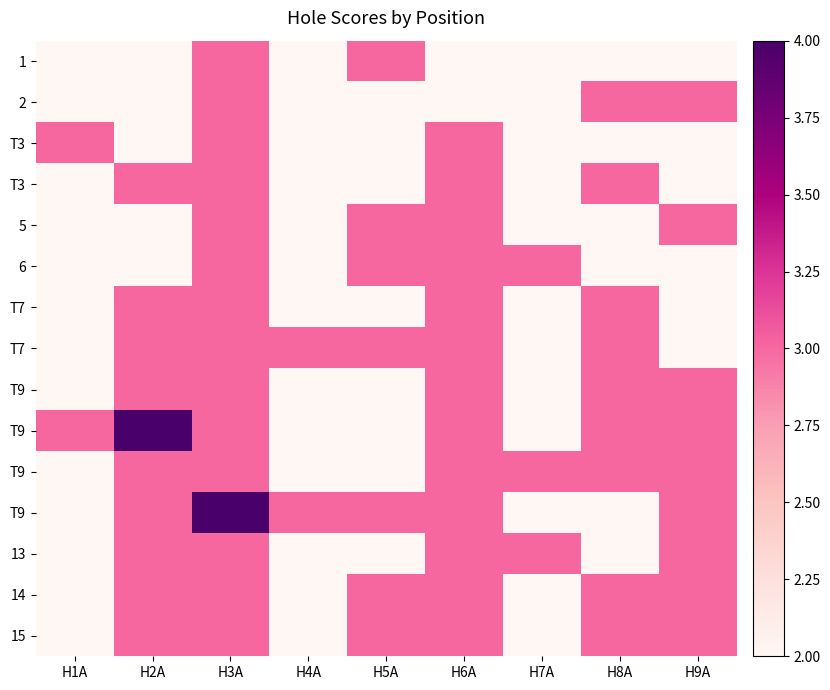

What is the minimum value shown in the chart?

2